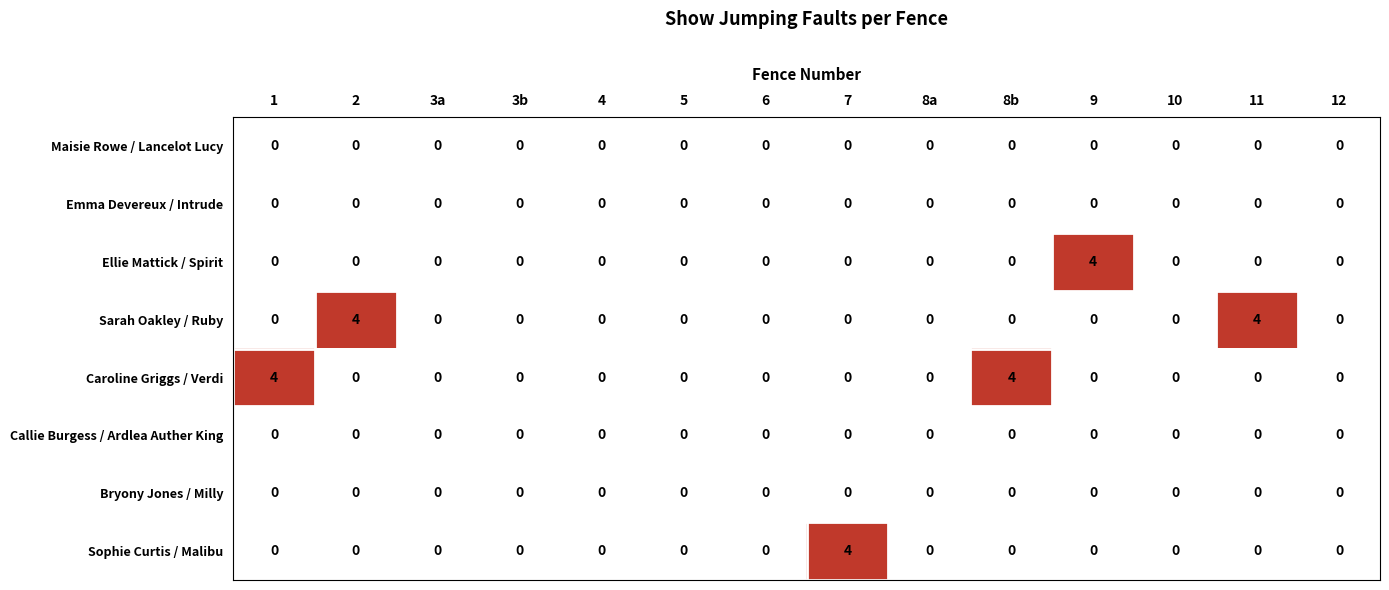

The Caroline Griggs / Verdi series shows 0 at 3b. True or false?

True